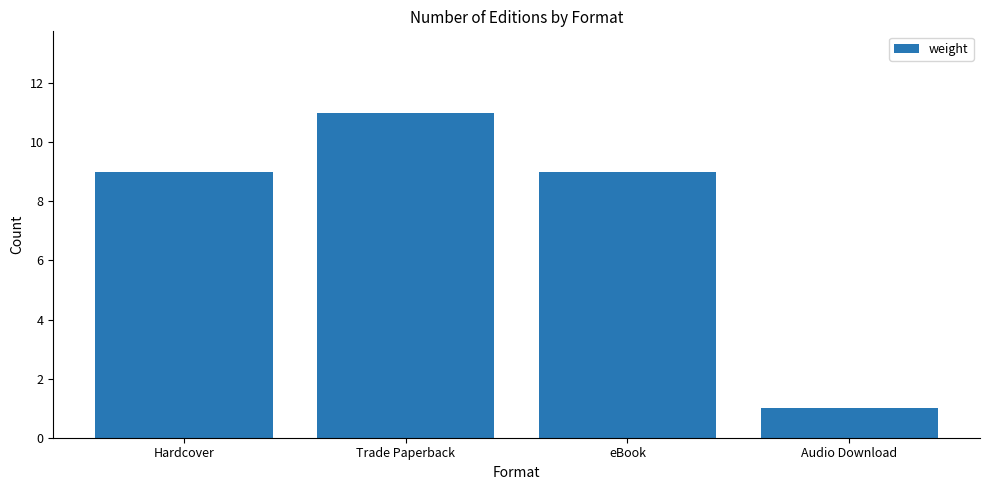

True or false: the data shows 11 at Trade Paperback.

True